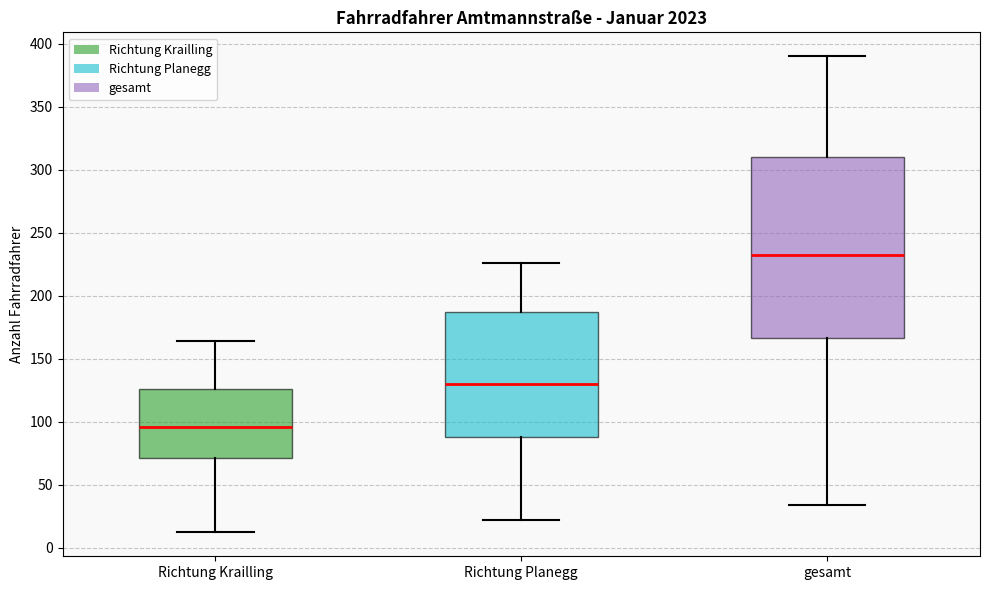

Which box is the tallest, from its lower edge to its upper edge?

gesamt